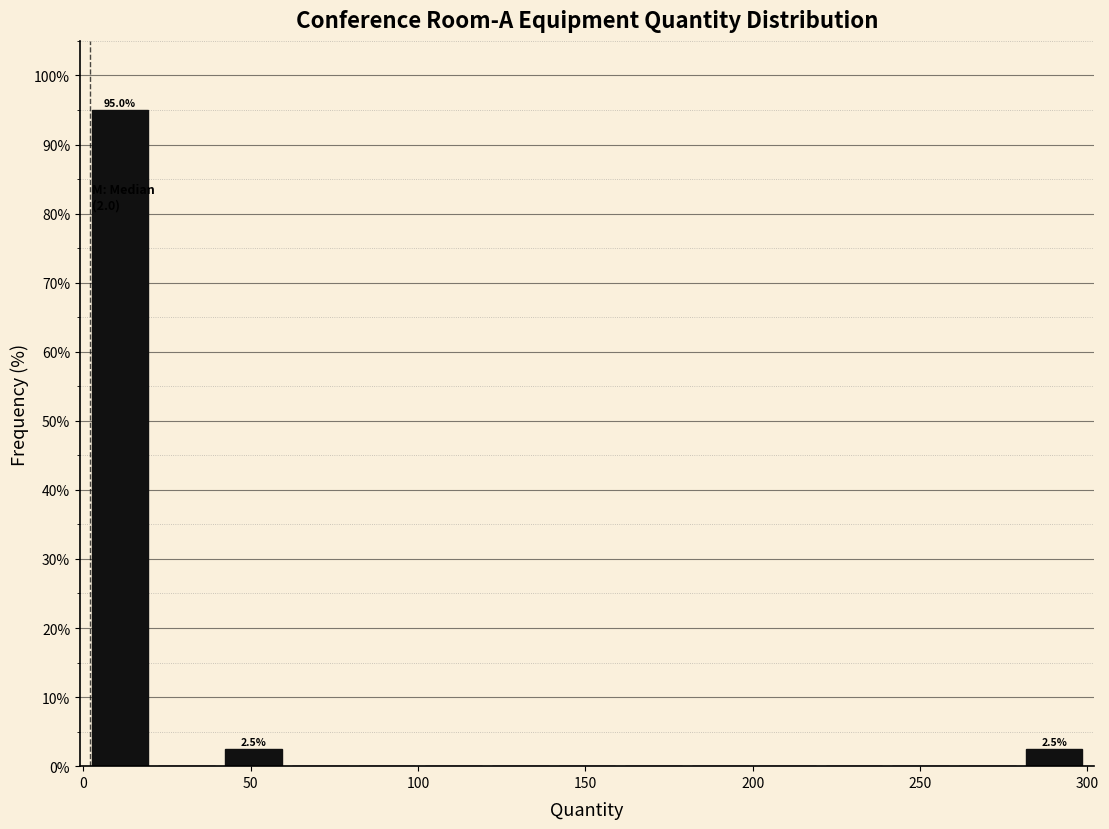

Around what value on the x-axis is the tallest bar? Give the approximate position of its centre, as read against the axis.

10